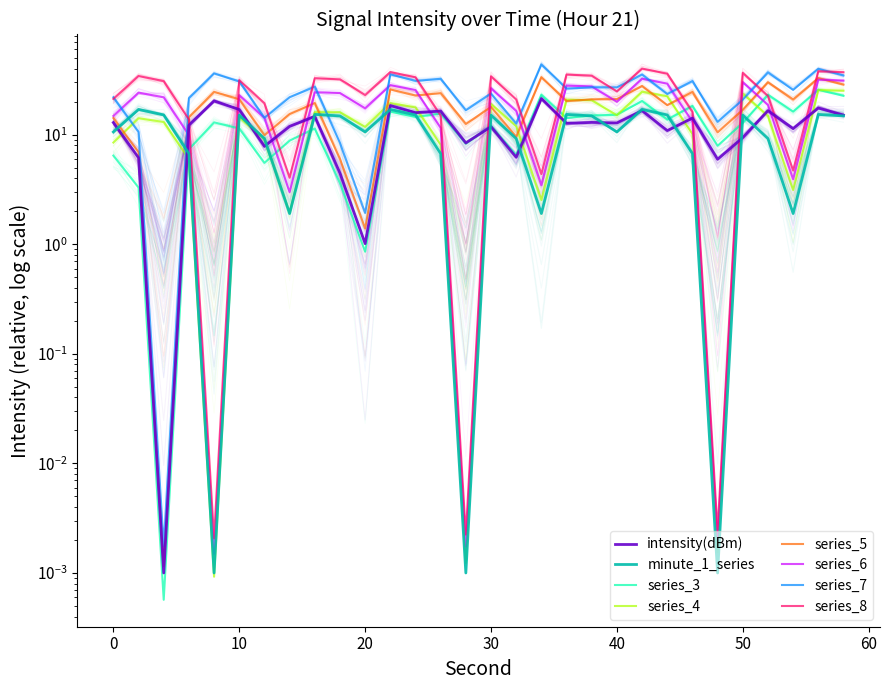

What is the value of the intensity(dBm) point at the 4th from the left?

12.2